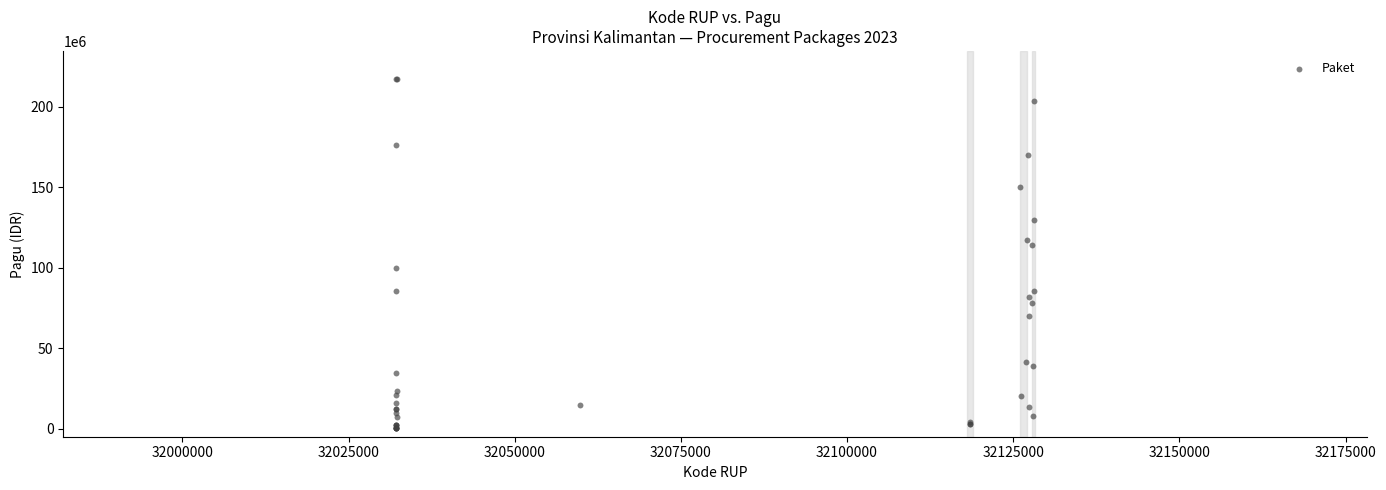

What Y value in the scatter plot is closest to 108830000?

114296000